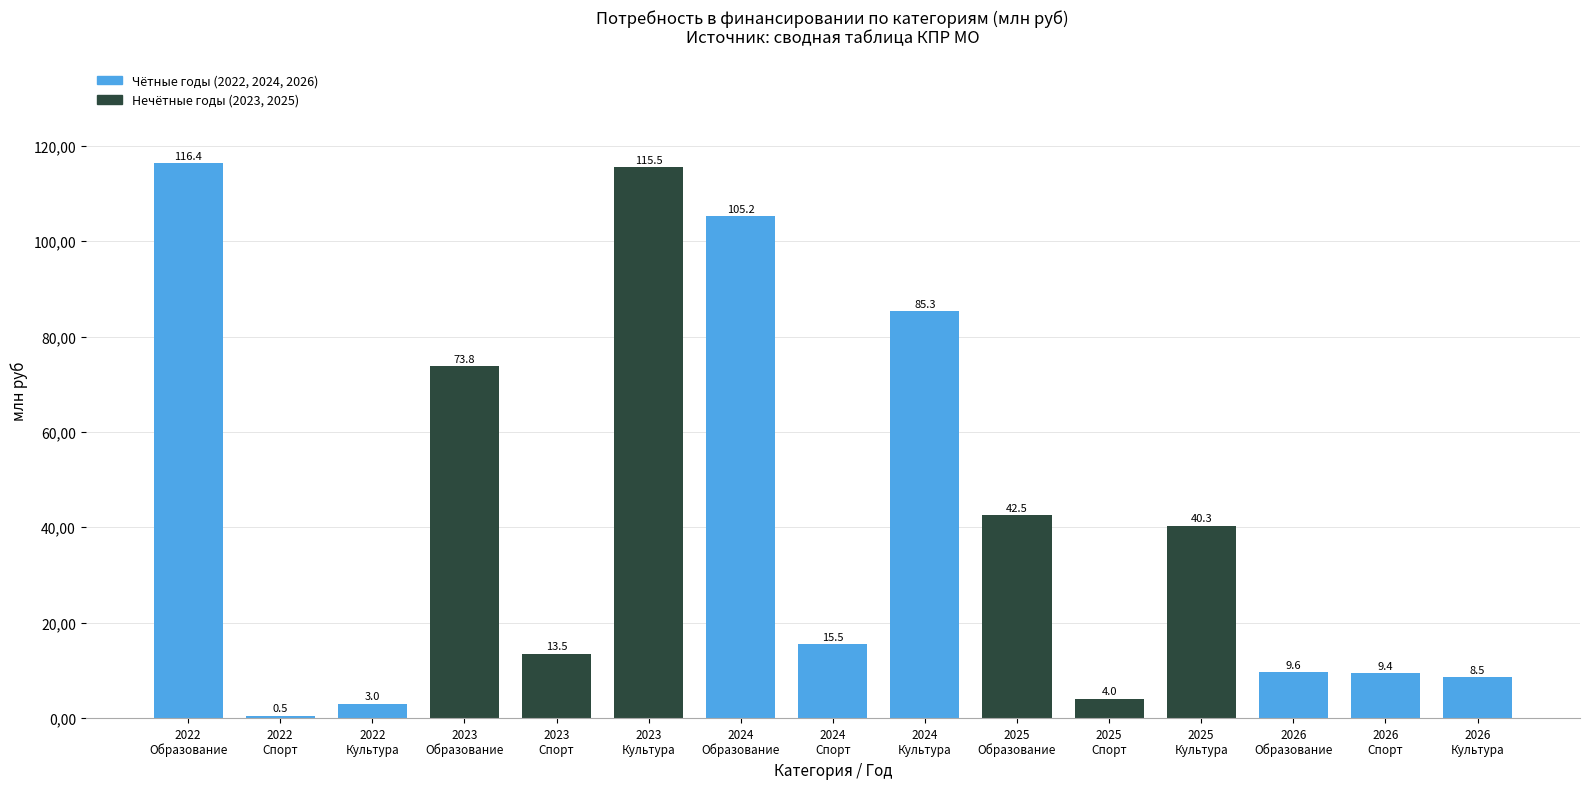

Are the bars horizontal?

No